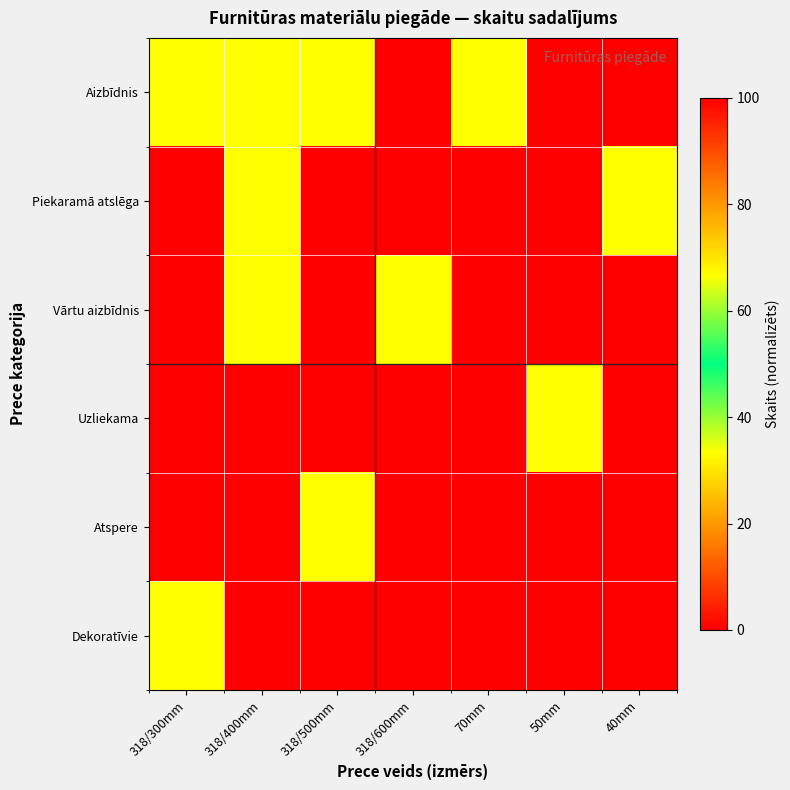

Reading left to right, extract all data points from this chart.

Aizbīdnis: 318/300mm=33.3	318/400mm=66.7	318/500mm=33.3	318/600mm=100.0	70mm=33.3	50mm=0.0	40mm=0.0
Piekaramā atslēga: 318/300mm=0.0	318/400mm=33.3	318/500mm=0.0	318/600mm=0.0	70mm=0.0	50mm=100.0	40mm=66.7
Vārtu aizbīdnis: 318/300mm=0.0	318/400mm=33.3	318/500mm=0.0	318/600mm=66.7	70mm=0.0	50mm=0.0	40mm=0.0
Uzliekama: 318/300mm=0.0	318/400mm=0.0	318/500mm=0.0	318/600mm=0.0	70mm=0.0	50mm=33.3	40mm=0.0
Atspere: 318/300mm=0.0	318/400mm=0.0	318/500mm=33.3	318/600mm=0.0	70mm=0.0	50mm=0.0	40mm=0.0
Dekoratīvie: 318/300mm=33.3	318/400mm=0.0	318/500mm=0.0	318/600mm=0.0	70mm=0.0	50mm=0.0	40mm=0.0